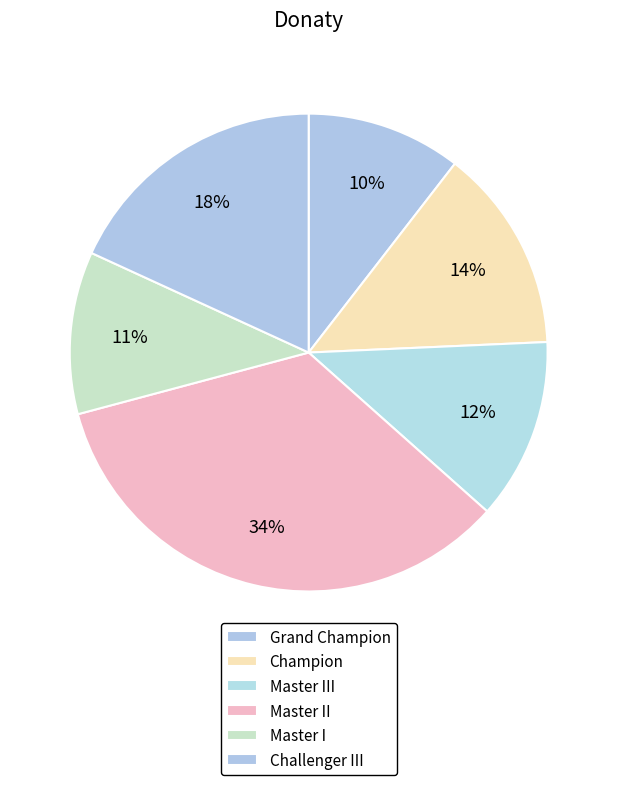

How many segments does this pie chart have?

6